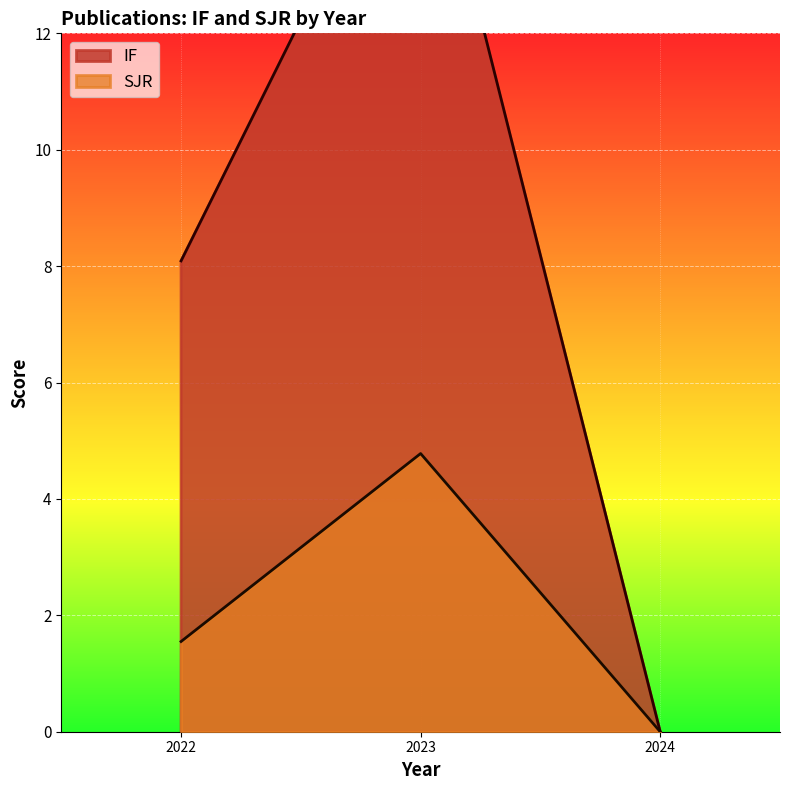

Rank the categories by SJR value from highest to lowest.

2023, 2022, 2024